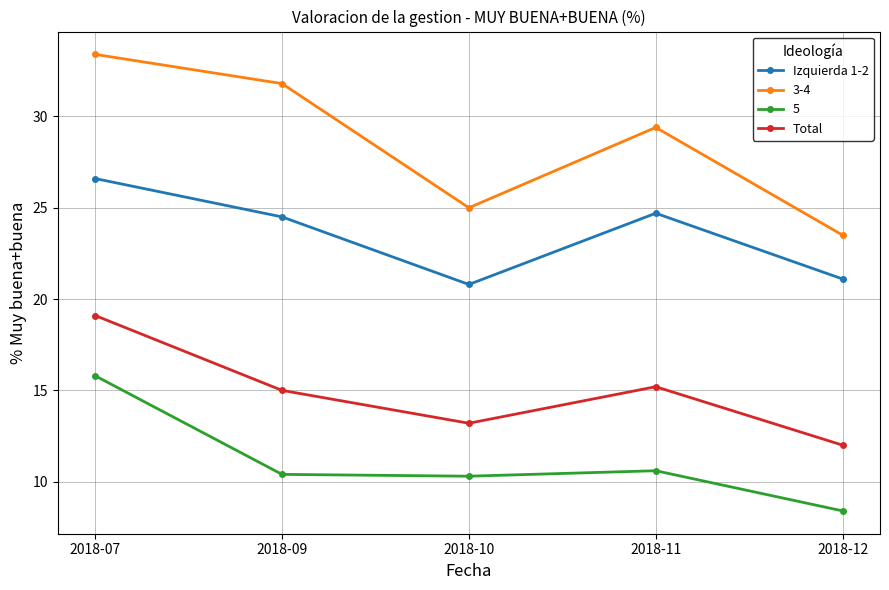

Where does the 5 series first go above 10?

2018-07